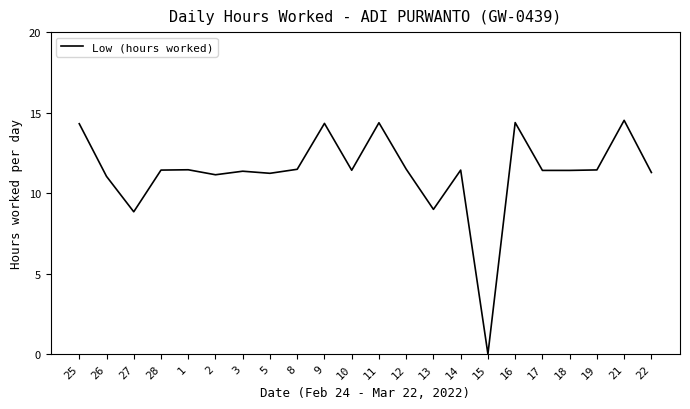

What is the difference between the maximum and minimum values?

14.5